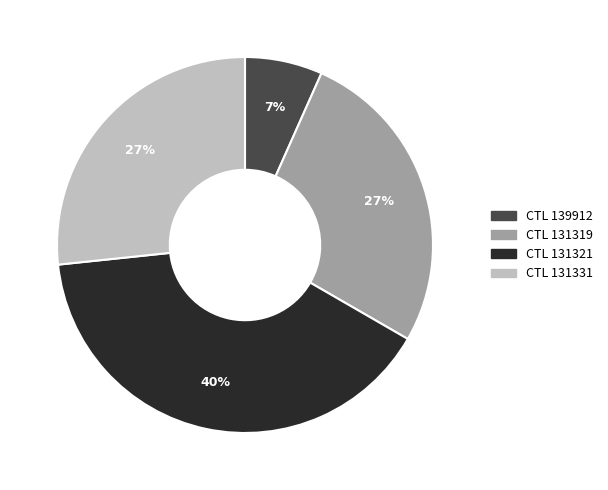

To the nearest percent, what is the difference between the CTL 131321 and CTL 131331 slice percentages?

13%